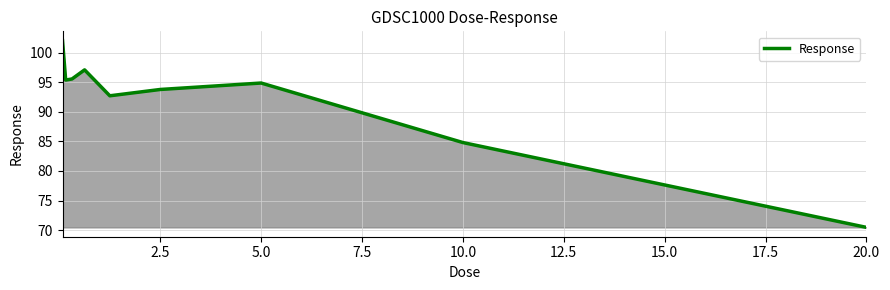

What is the difference between the maximum and minimum values?

31.6